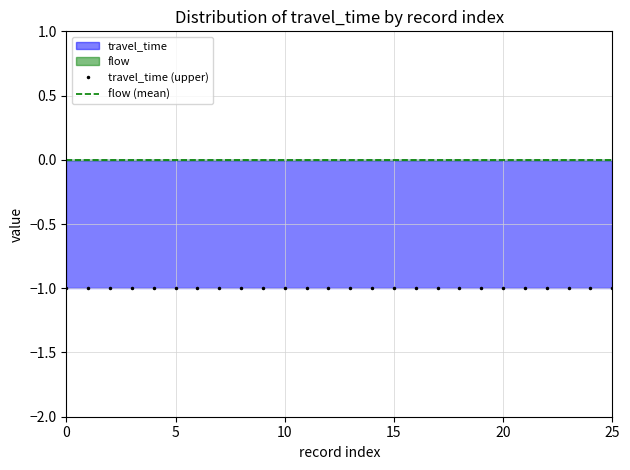

Reading left to right, transcribe all the data shown in this chart.

travel_time (upper): -1	-1	-1	-1	-1	-1	-1	-1	-1	-1	-1	-1	-1	-1	-1	-1	-1	-1	-1	-1	-1	-1	-1	-1	-1	-1
flow (mean): 0	0	0	0	0	0	0	0	0	0	0	0	0	0	0	0	0	0	0	0	0	0	0	0	0	0